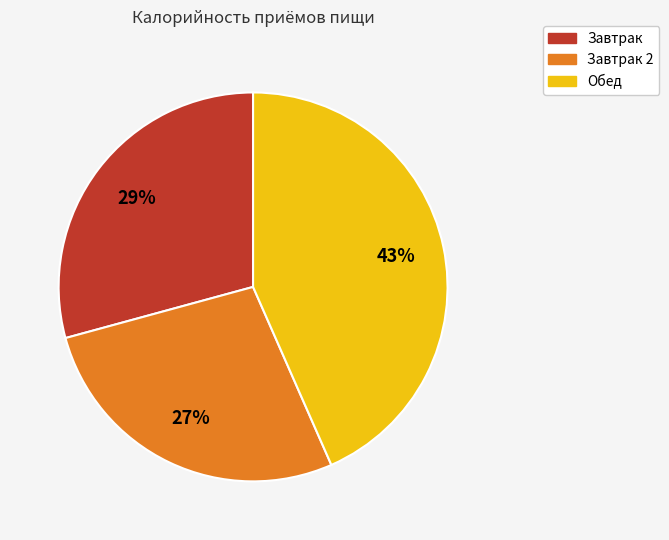

What percentage is the Завтрак slice, to the nearest percent?

29%